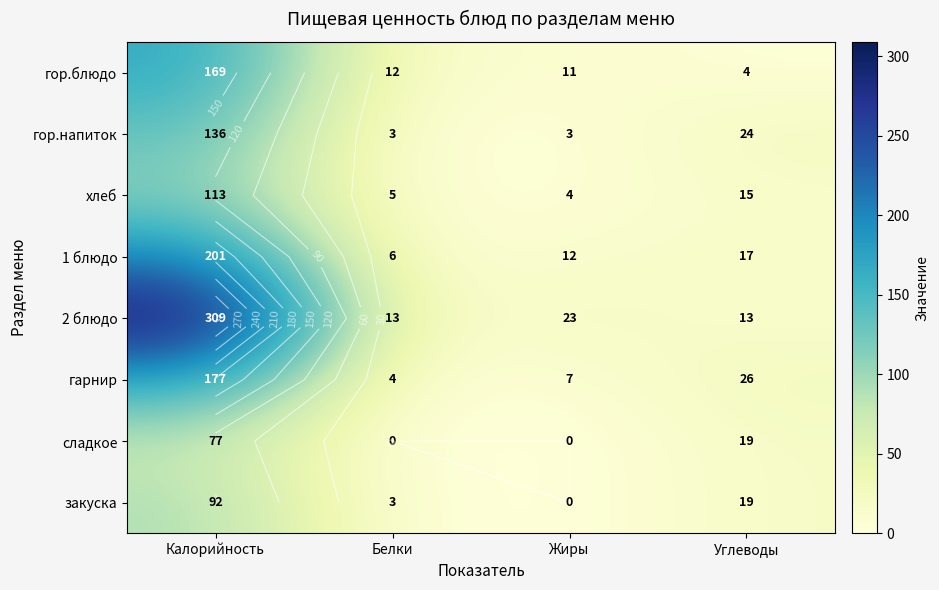

How many data points in 2 блюдо are less than 23?

2